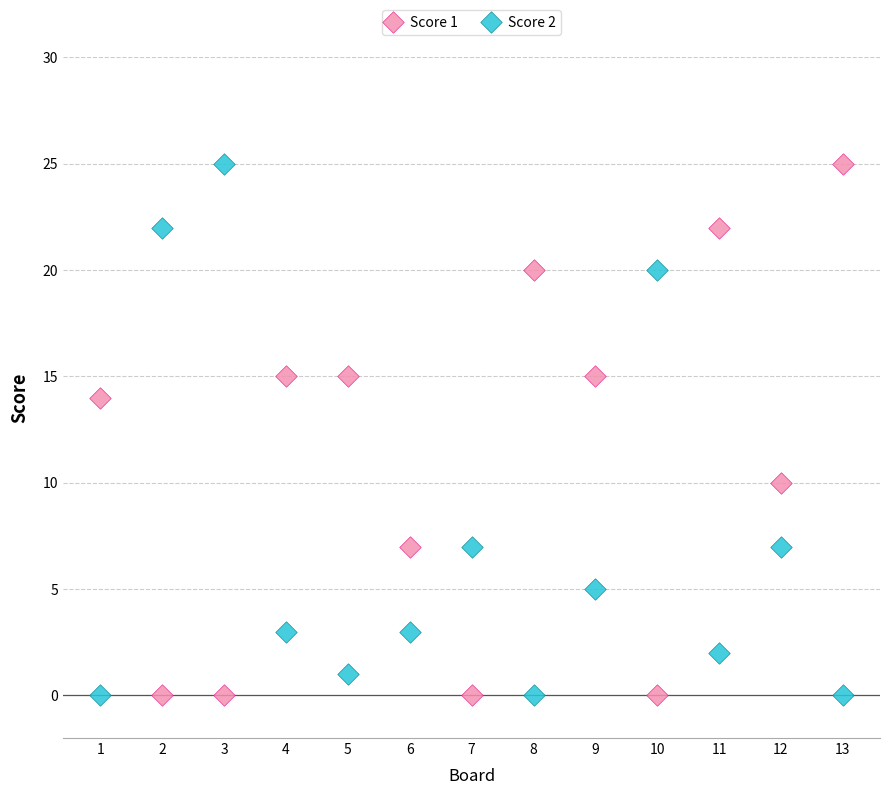

What is the X range (max minus min) for the scatter plot?

12